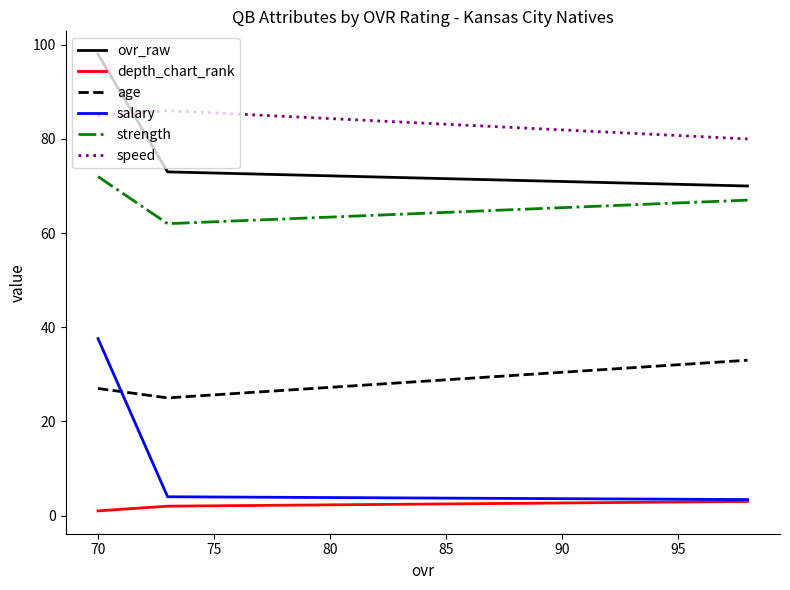

Which series has the widest spread of values?

salary